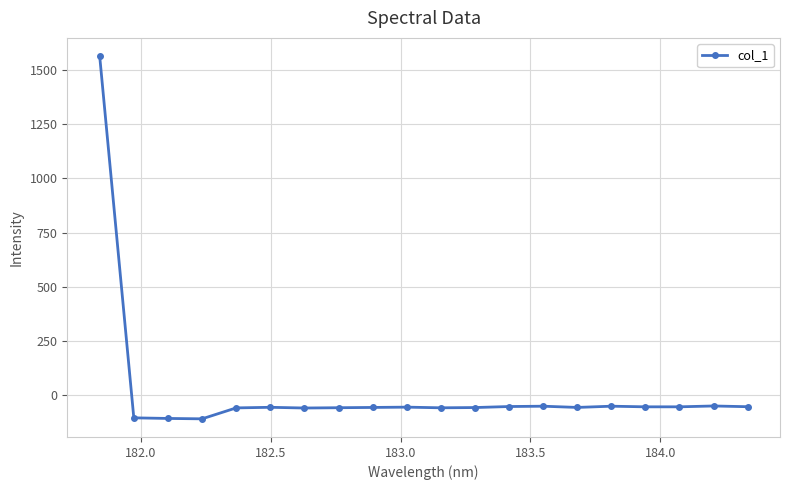

What is the value of the 16th point from the left?

-50.9